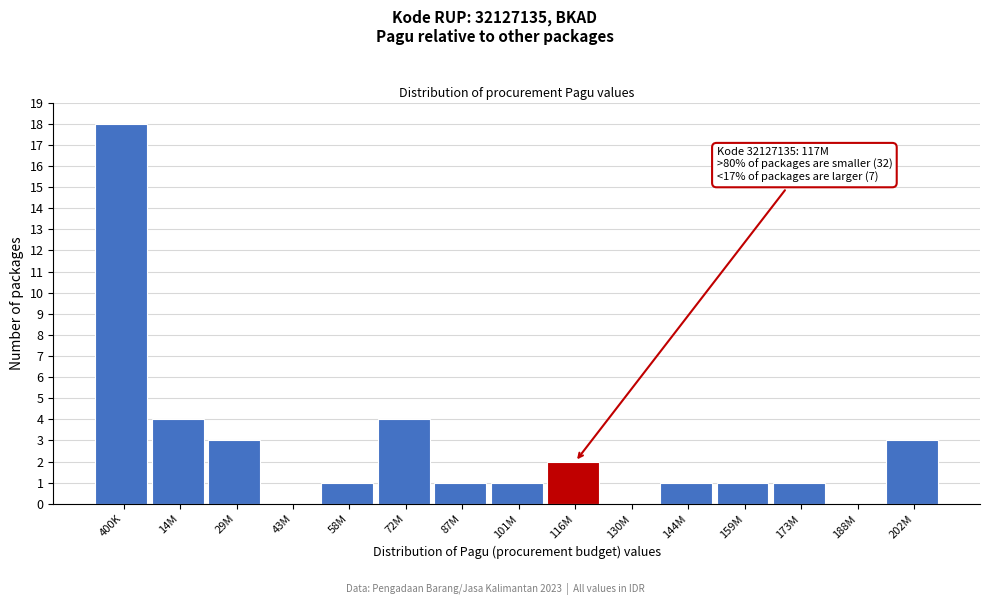

Reading left to right, extract all data points from this chart.

400K=18	14M=4	29M=3	43M=0	58M=1	72M=4	87M=1	101M=1	116M=2	130M=0	144M=1	159M=1	173M=1	188M=0	202M=3